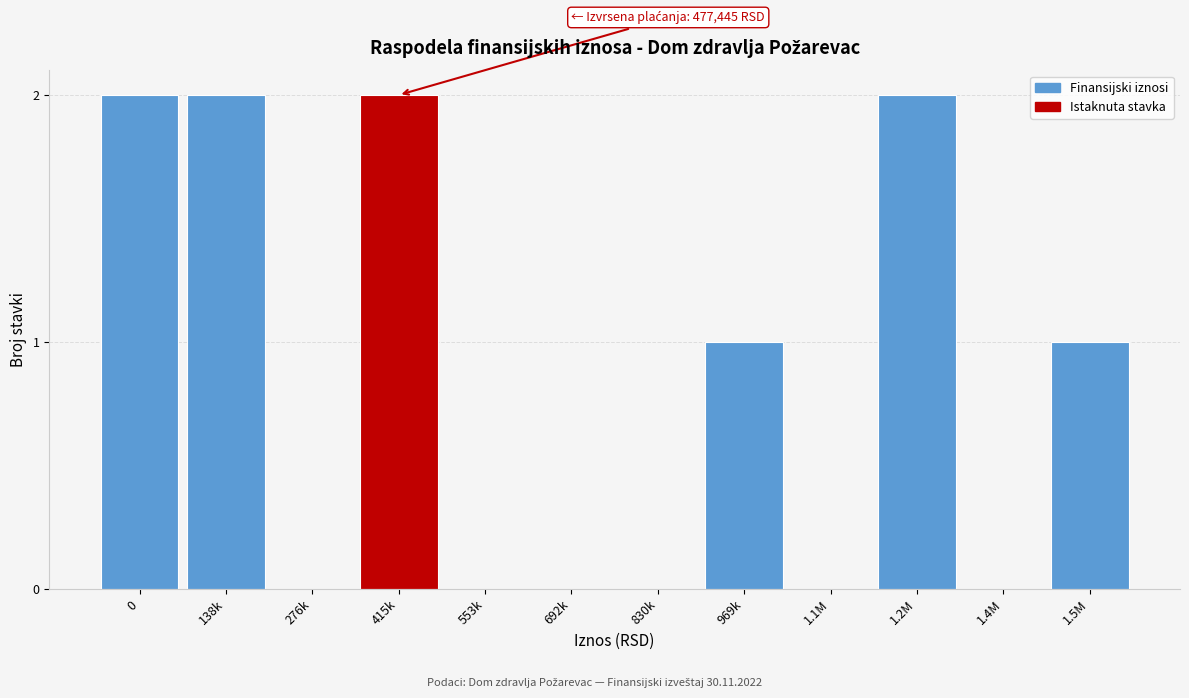

Reading left to right, transcribe all the data shown in this chart.

0=2	138k=2	276k=0	415k=2	553k=0	692k=0	830k=0	969k=1	1.1M=0	1.2M=2	1.4M=0	1.5M=1